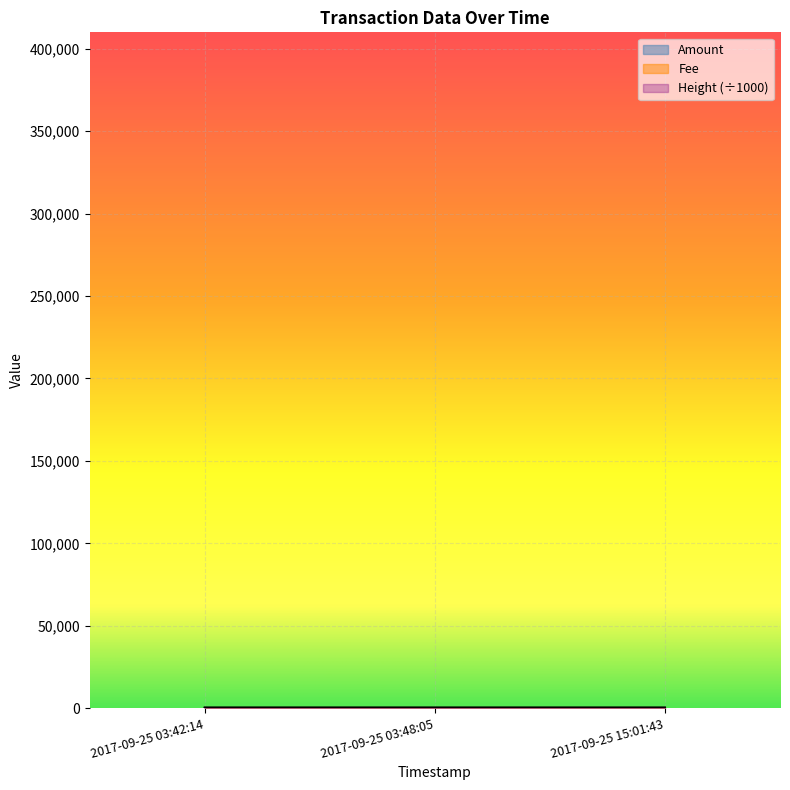

Between 2017-09-25 03:48:05 and 2017-09-25 03:42:14, which is larger?

2017-09-25 03:48:05